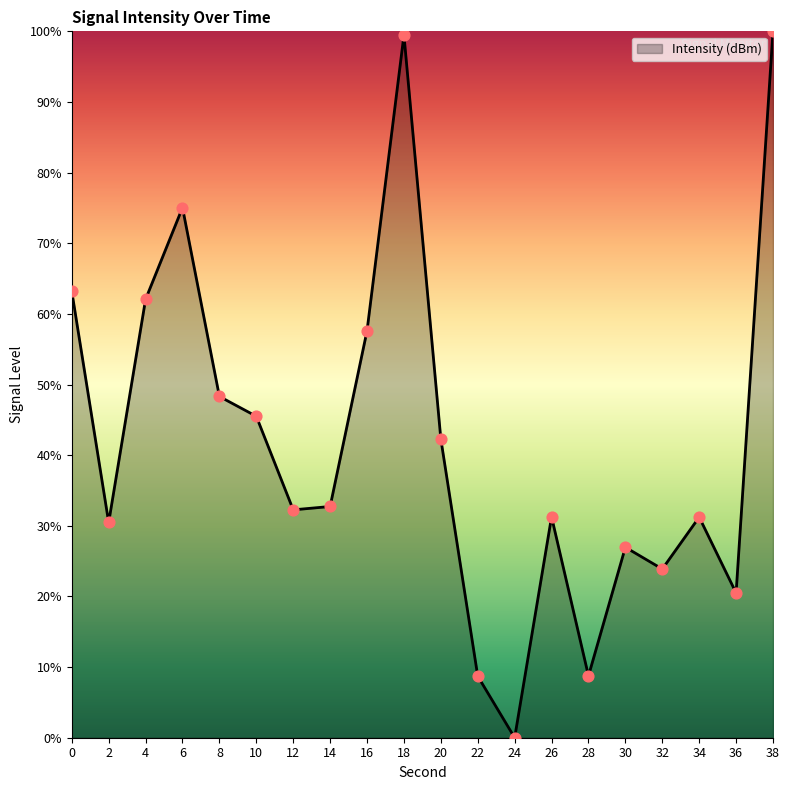

What is the ratio of the value at 2 to the value at 4?

0.5